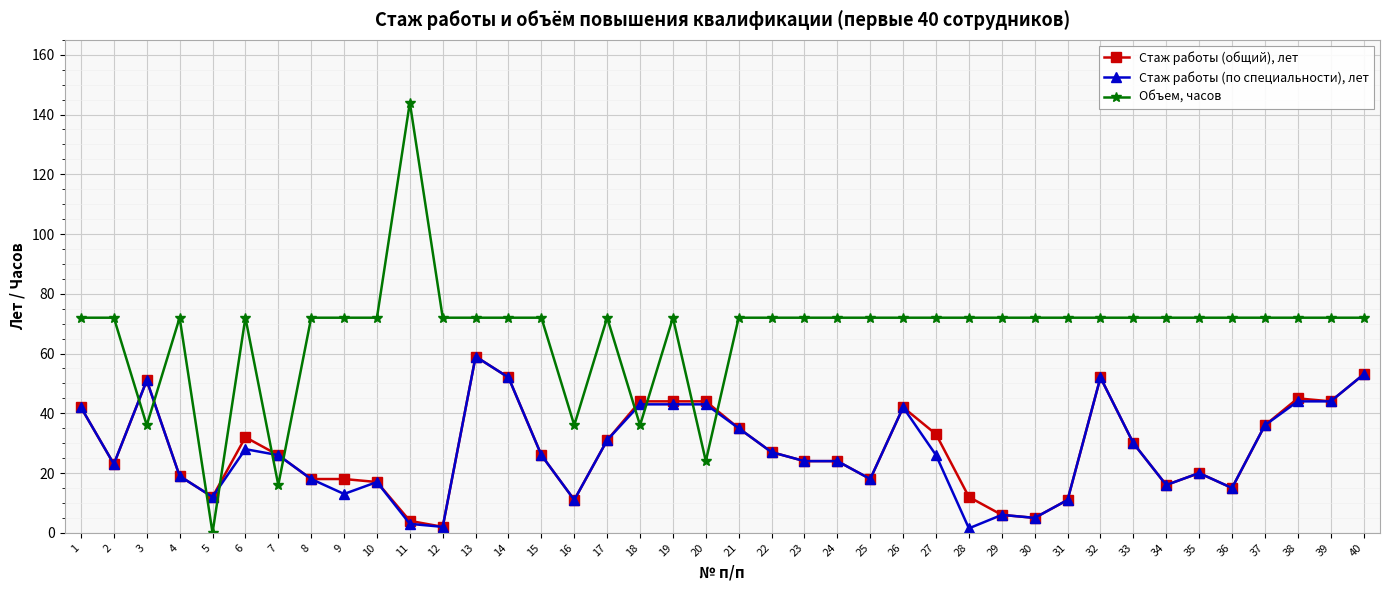

What is the sum of all Стаж работы (общий), лет values?

1123.0